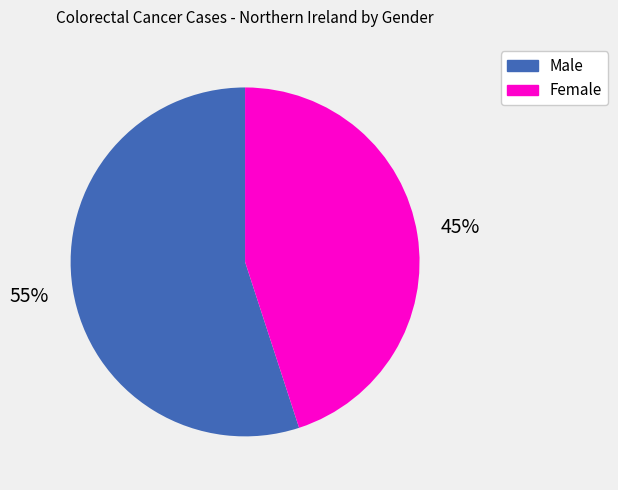

What is the largest slice in the pie chart?

Male